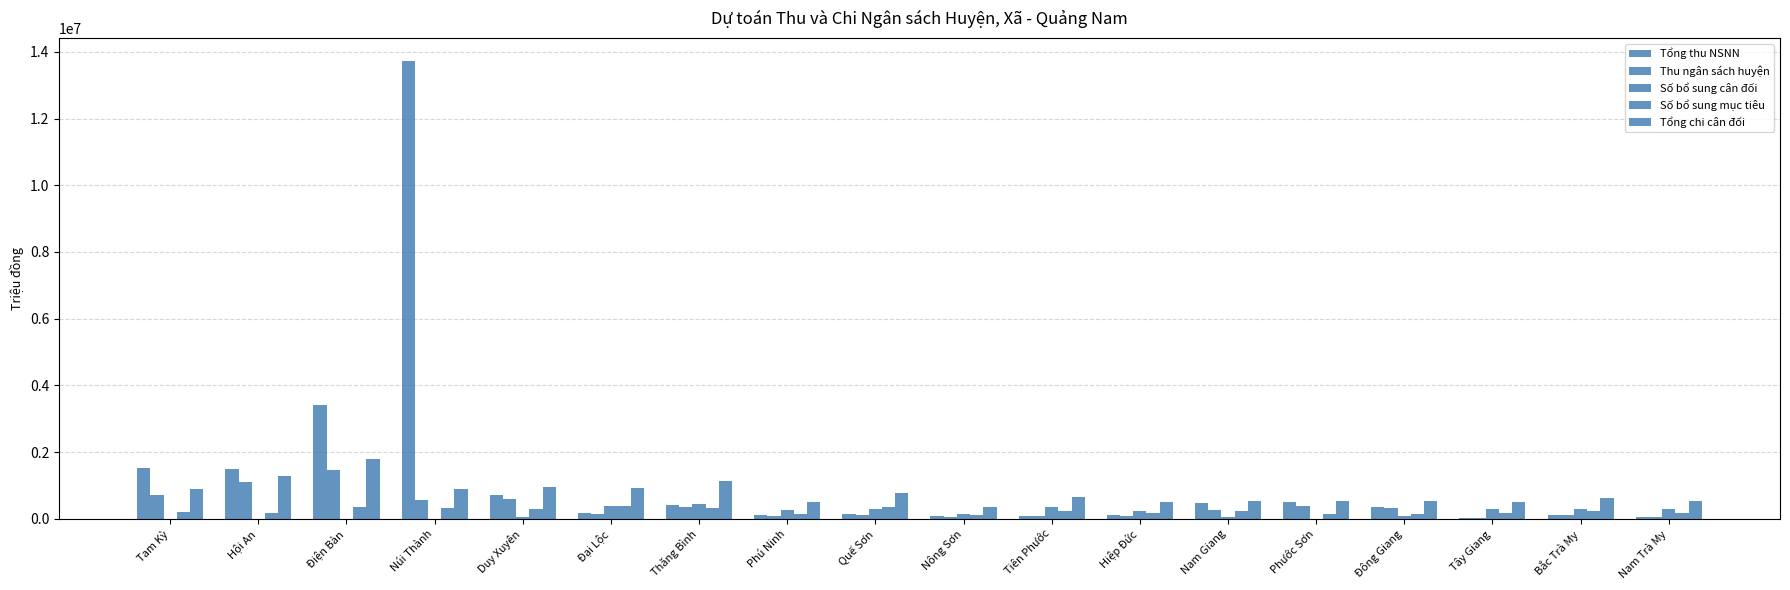

At which category does the chart reach its peak across all series?

Núi Thành